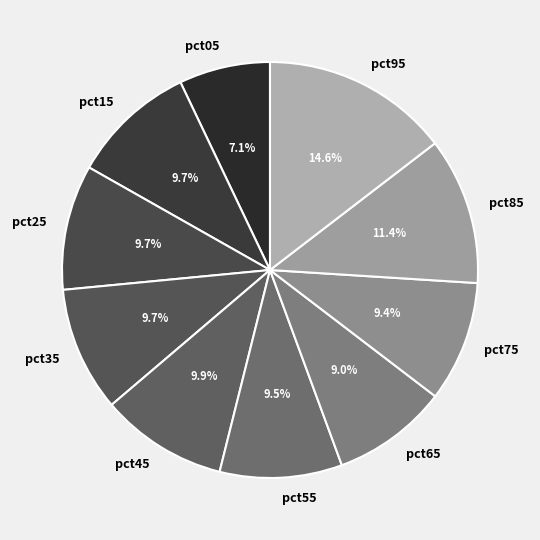

What is the total percentage of pct55 and pct45?

19.4%